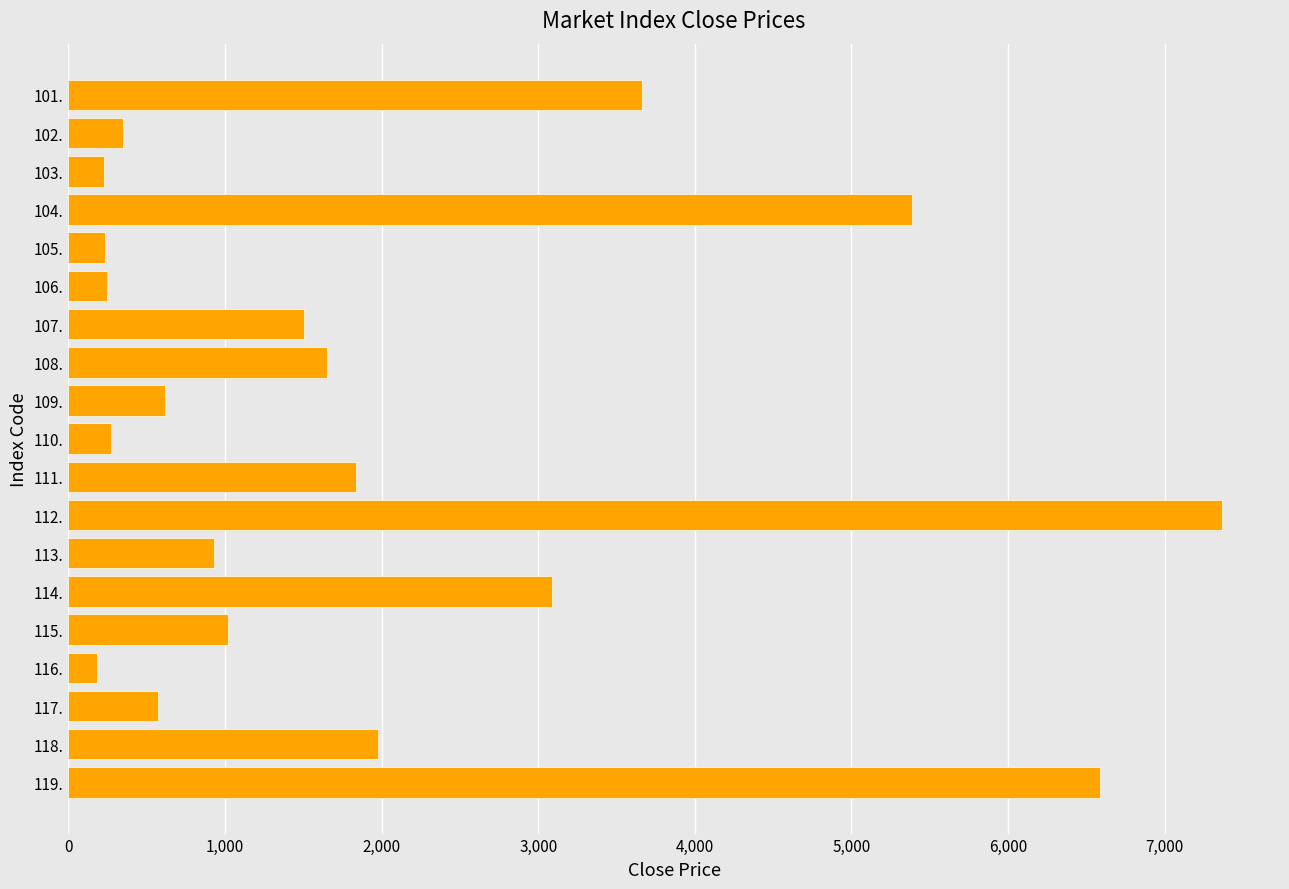

What is the difference between the maximum and minimum values?

7182